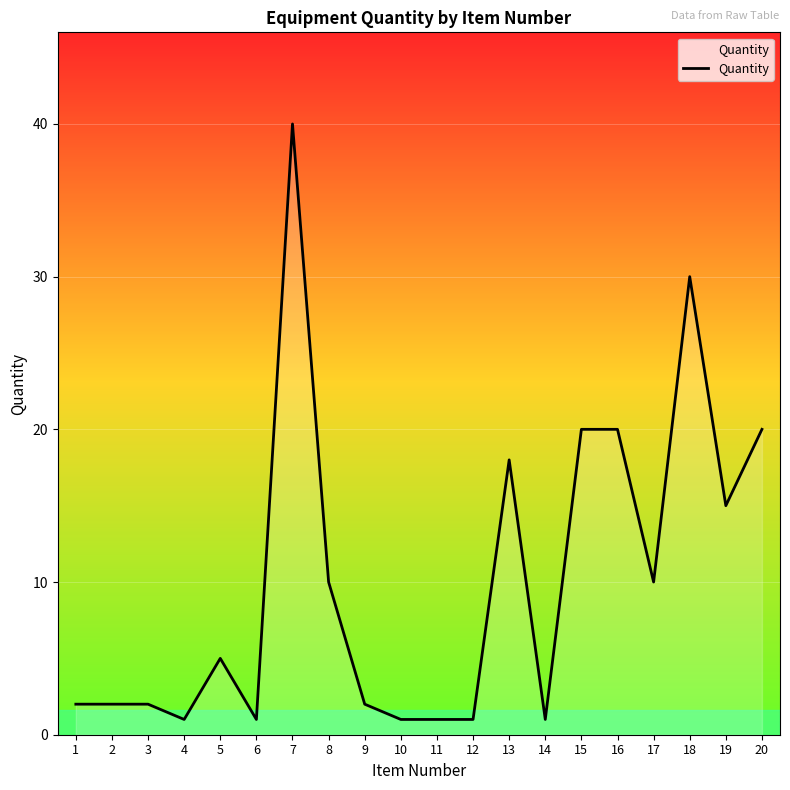

Read the value at 7.

40